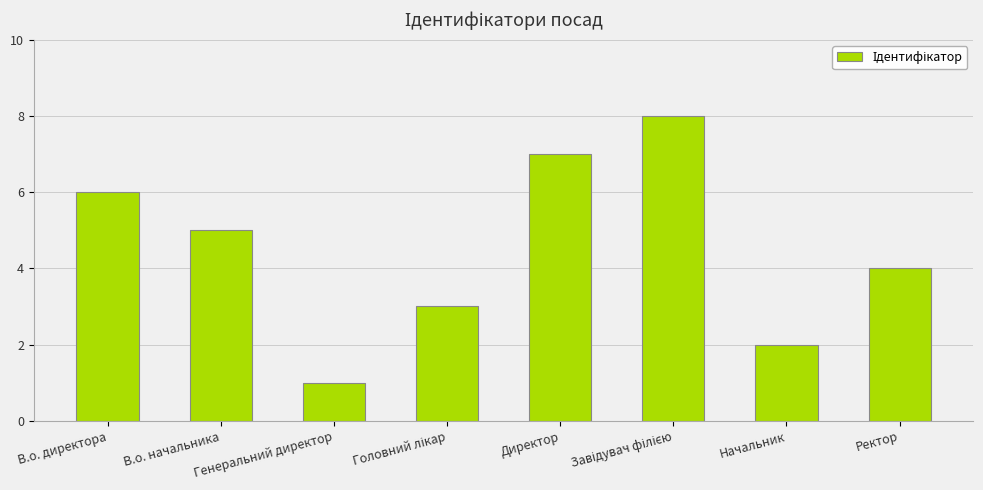

Between В.о. начальника and Начальник, which is larger?

В.о. начальника